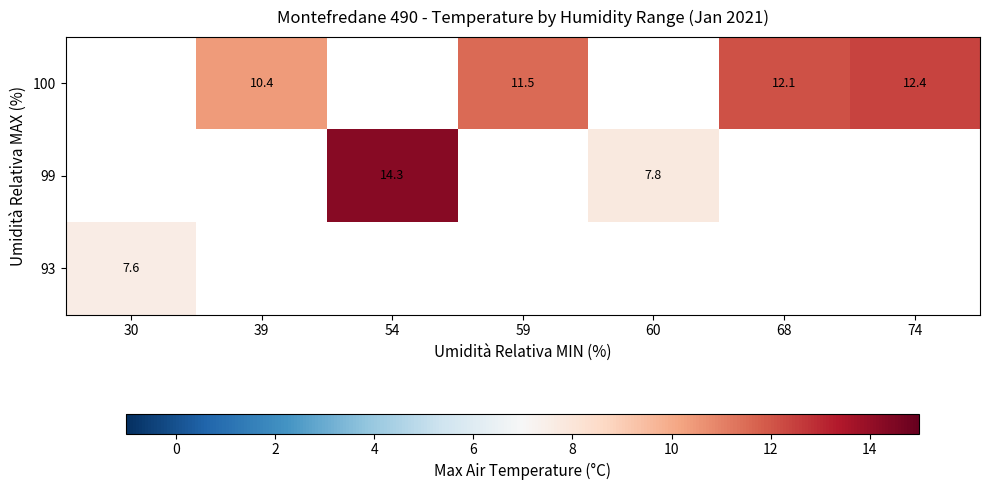

The value of 100 at 59 is 4.0. True or false?

False